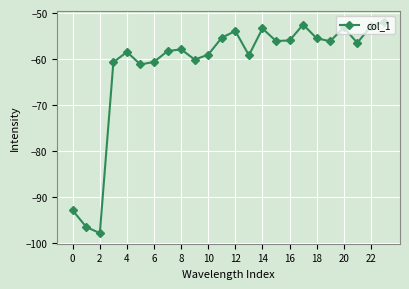

True or false: the data has more than 0 interior local peaks.

True